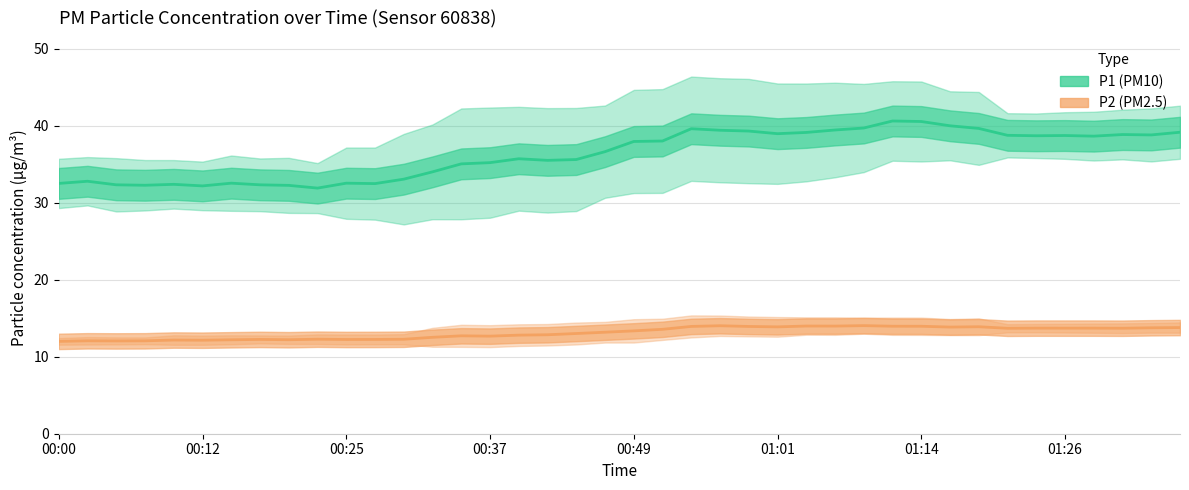

Does the chart have visible grid lines?

Yes